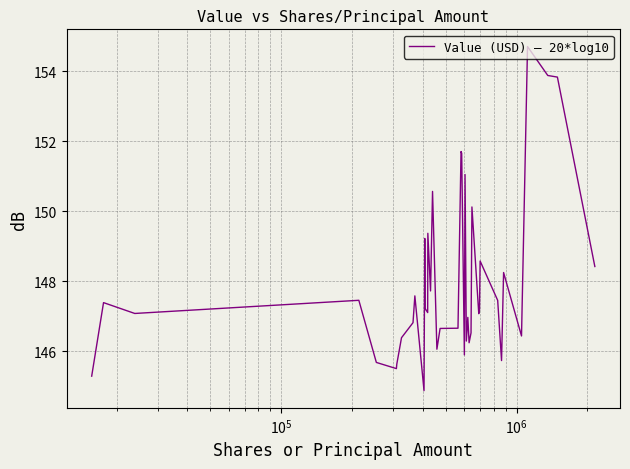

What is the smallest value displayed?

144.9